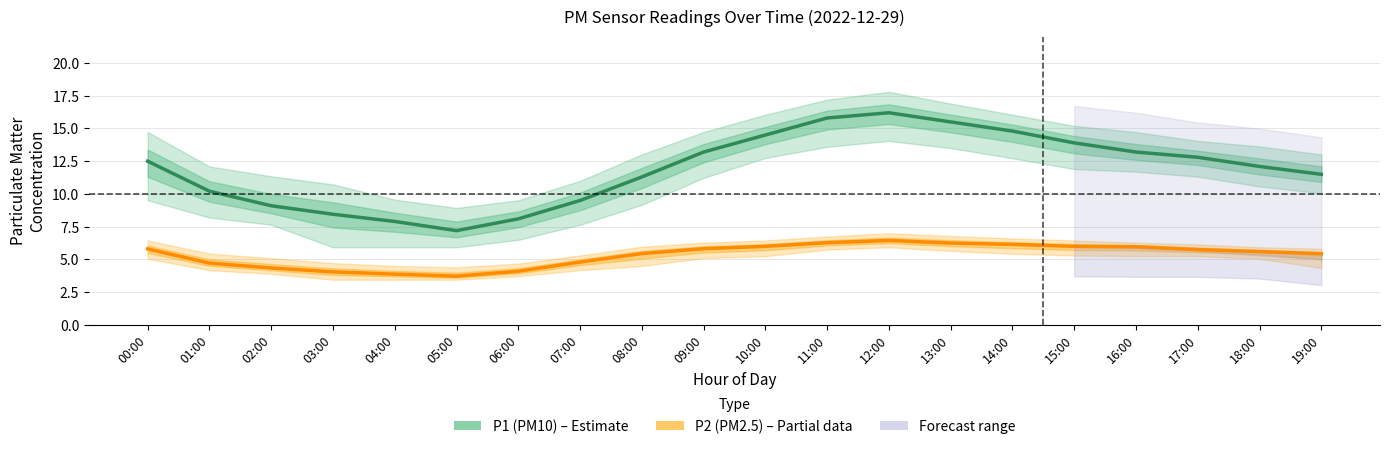

What is the sum of the P1 (PM10) values at 08:00 and 04:00?

19.2